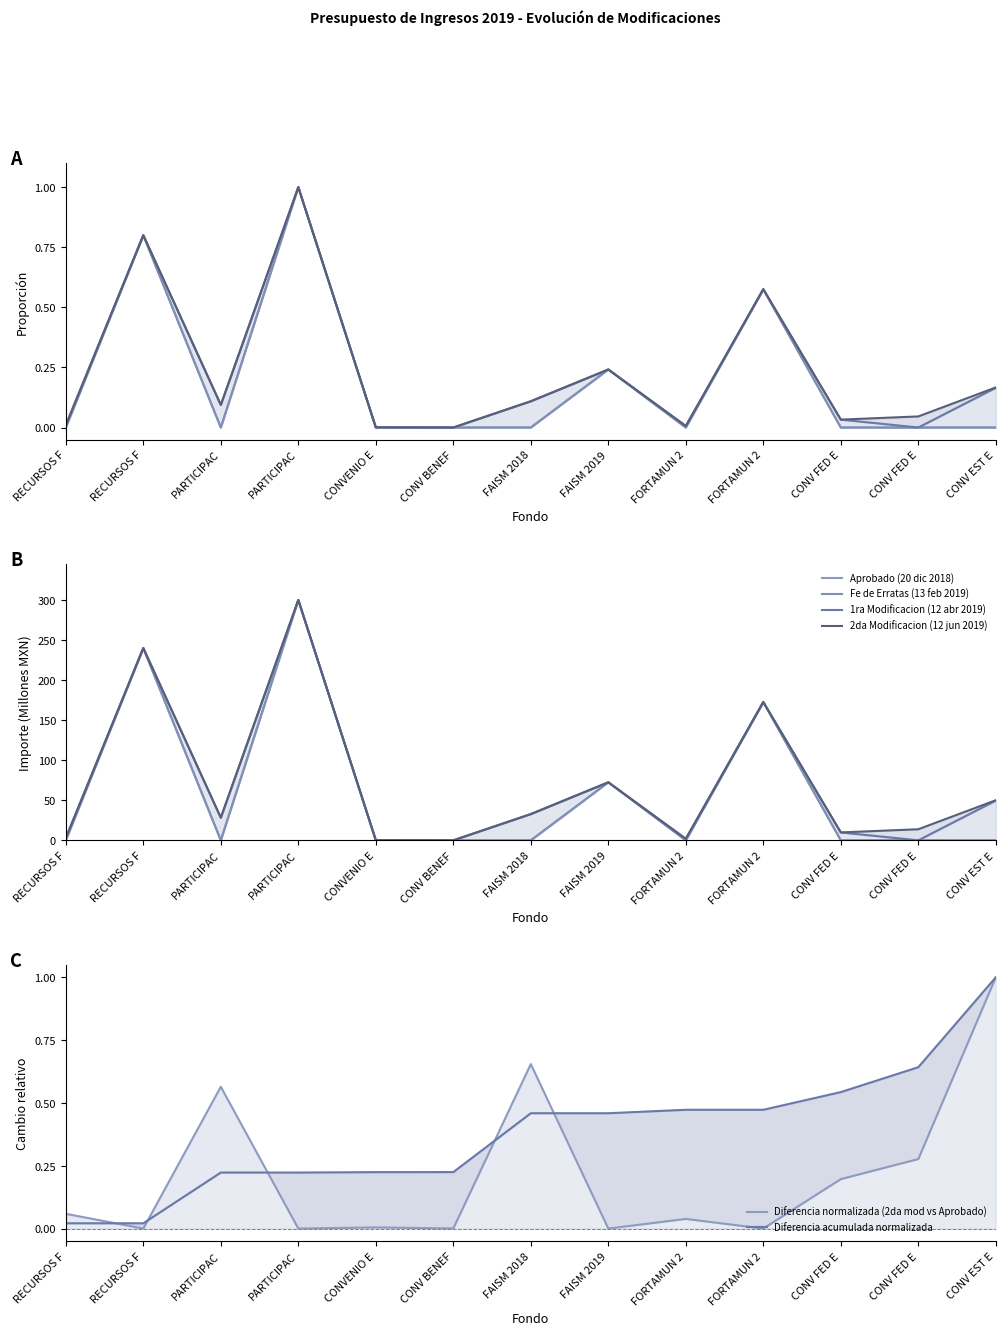

Which series has the largest range (max minus min)?

Aprobado (20 dic 2018)